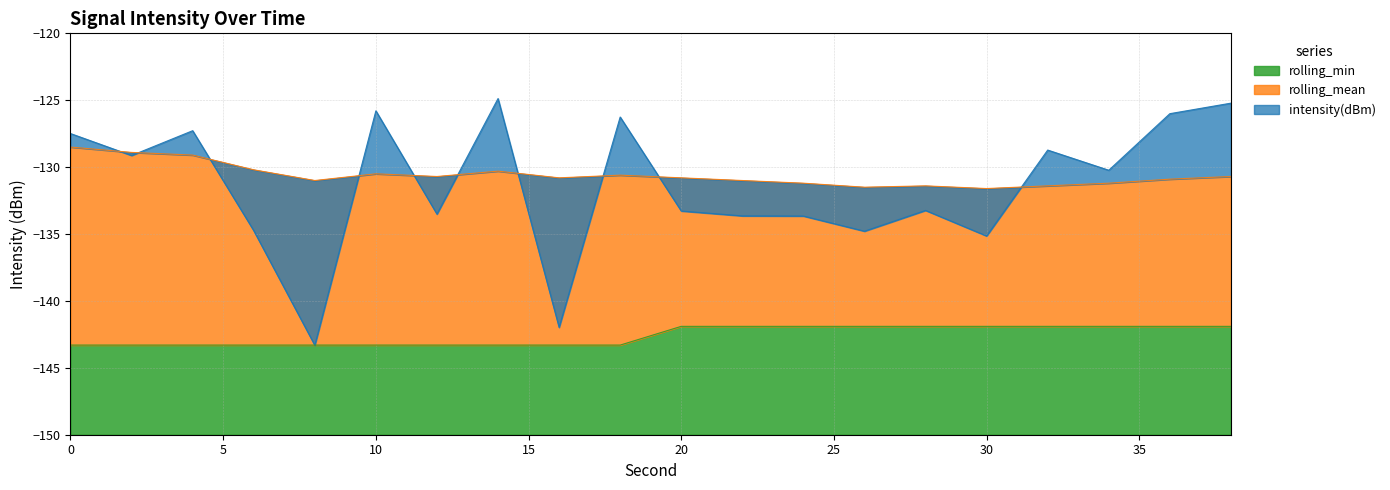

Is it true that rolling_min equals -143.3 at 8?

True